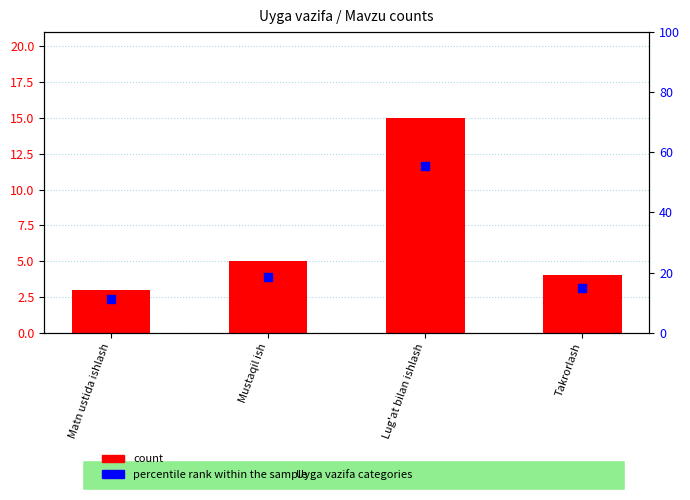

What is the total value across all series at Takrorlash?

18.8